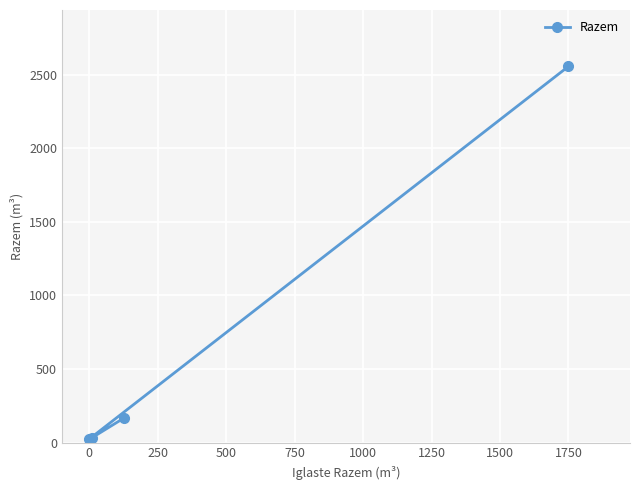

What is the average value?

695